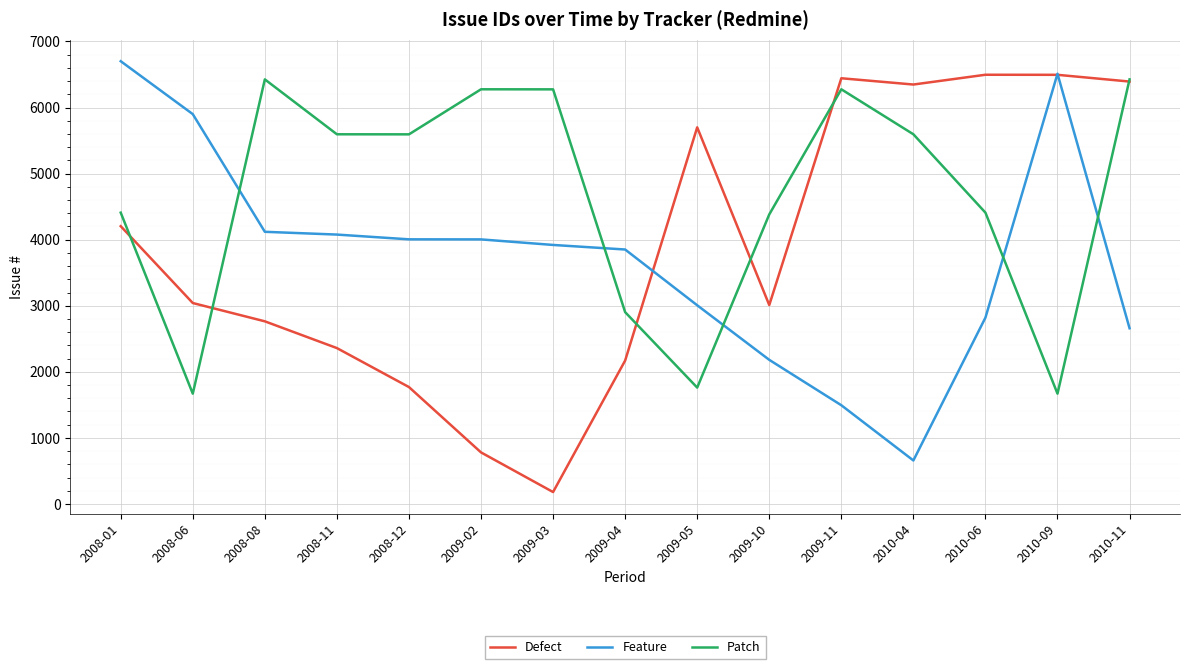

Does the chart have visible grid lines?

Yes